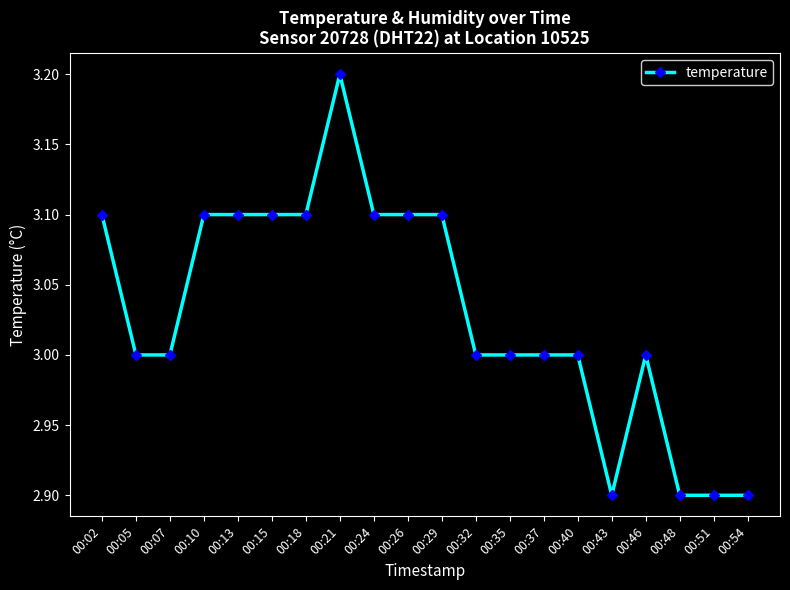

What is the value of the 7th point from the left?

3.1